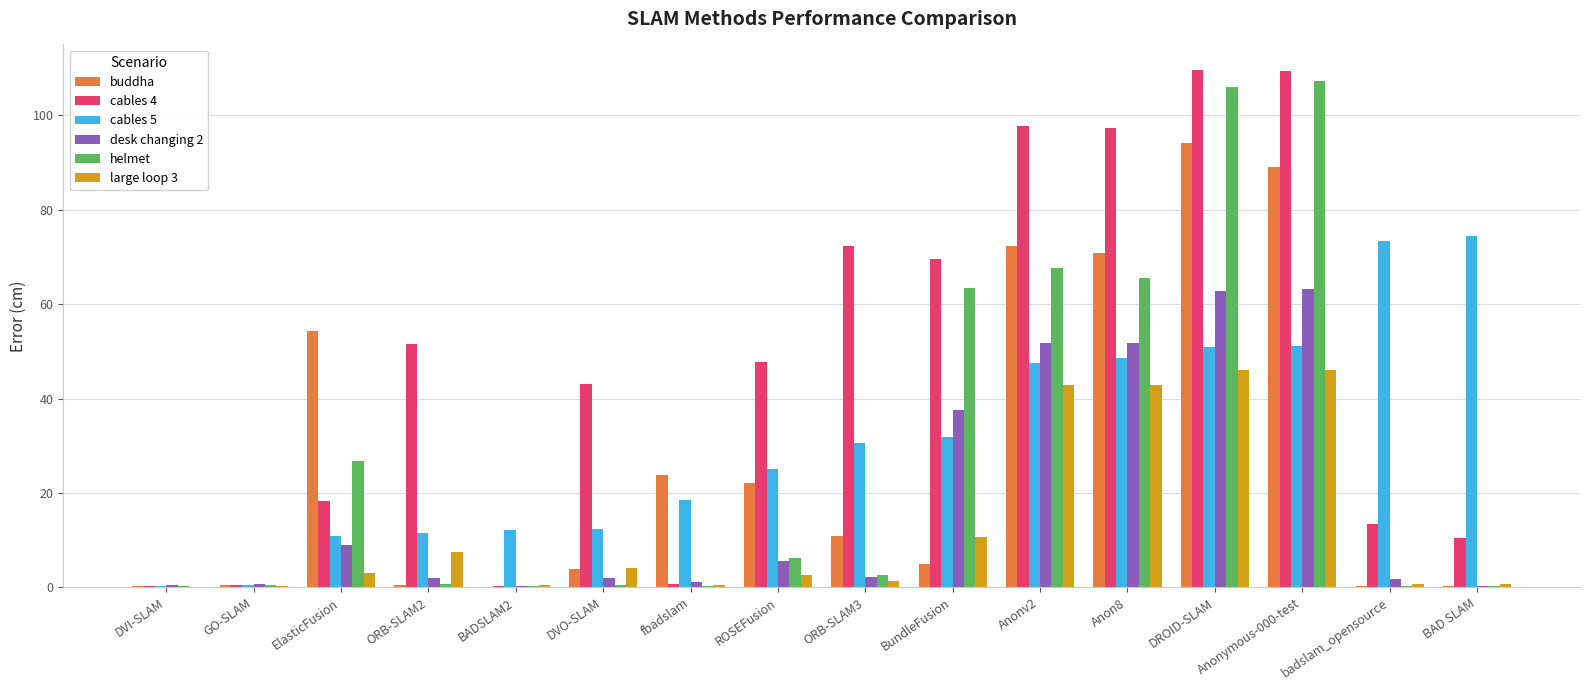

What is the maximum value for cables 4?

109.6